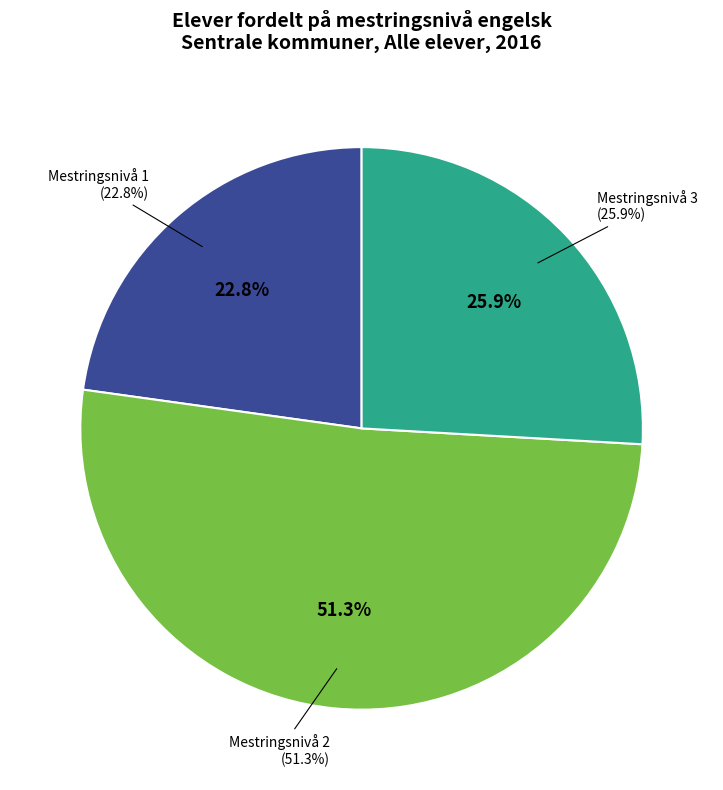

Is it true that Mestringsnivå 3 is 12% of the pie?

False